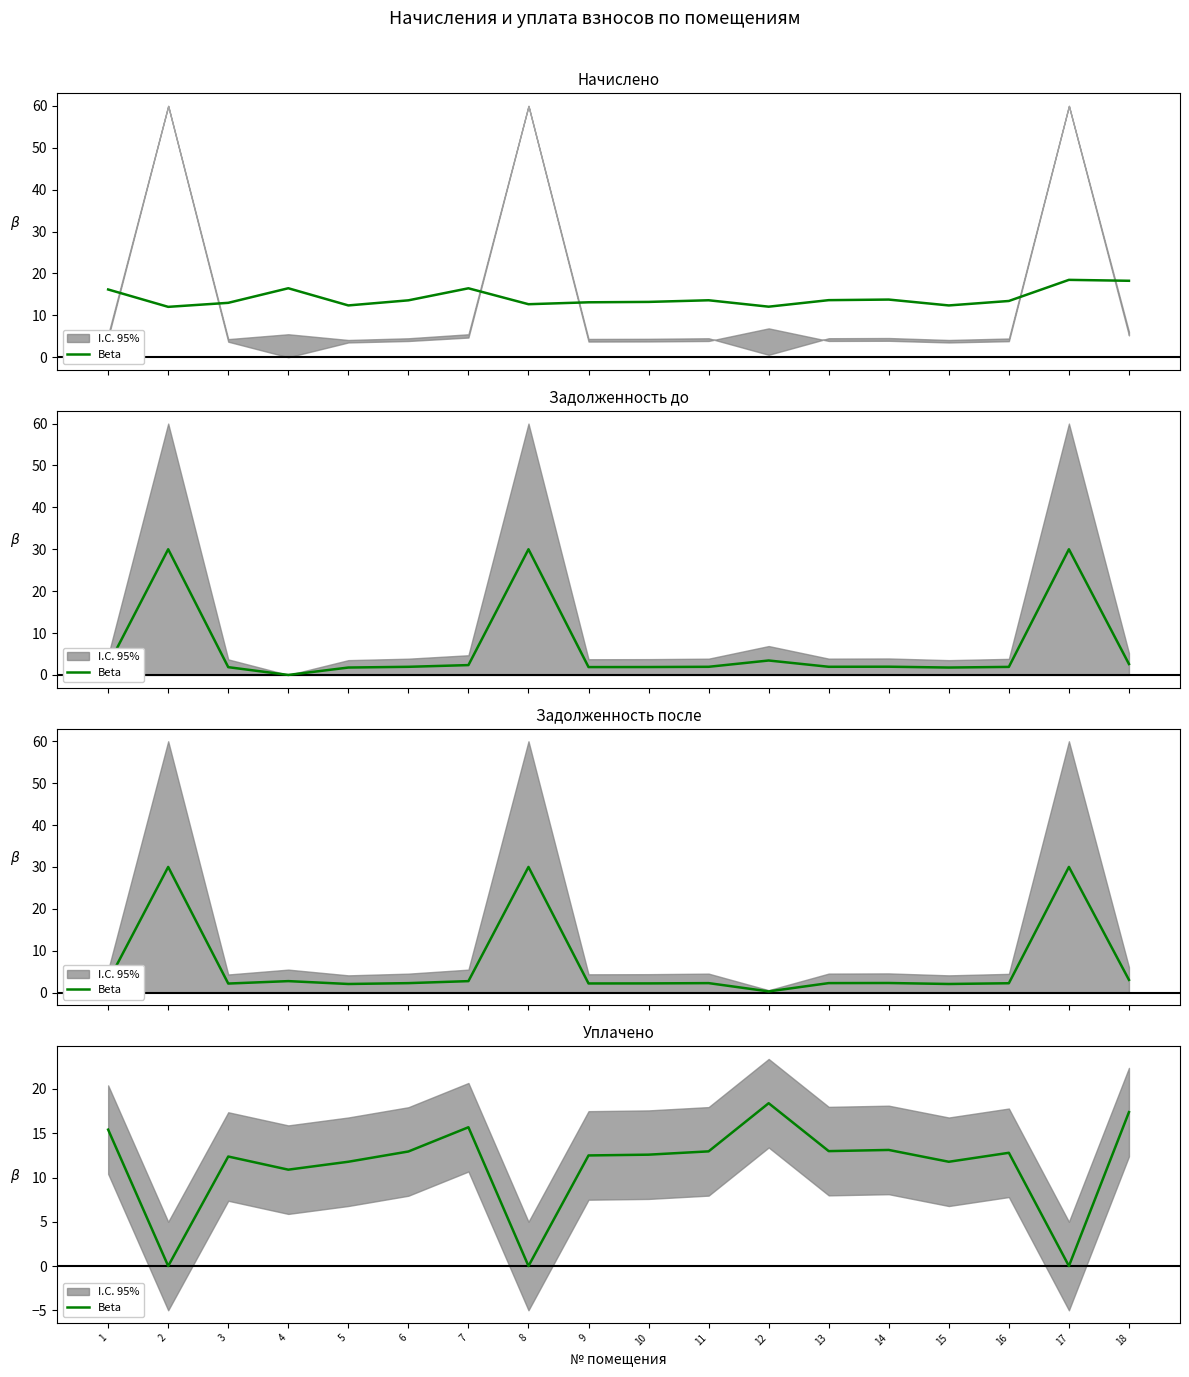

Rank the categories by value from highest to lowest.

12, 18, 7, 1, 14, 13, 11, 6, 16, 10, 9, 3, 5, 15, 4, 2, 8, 17